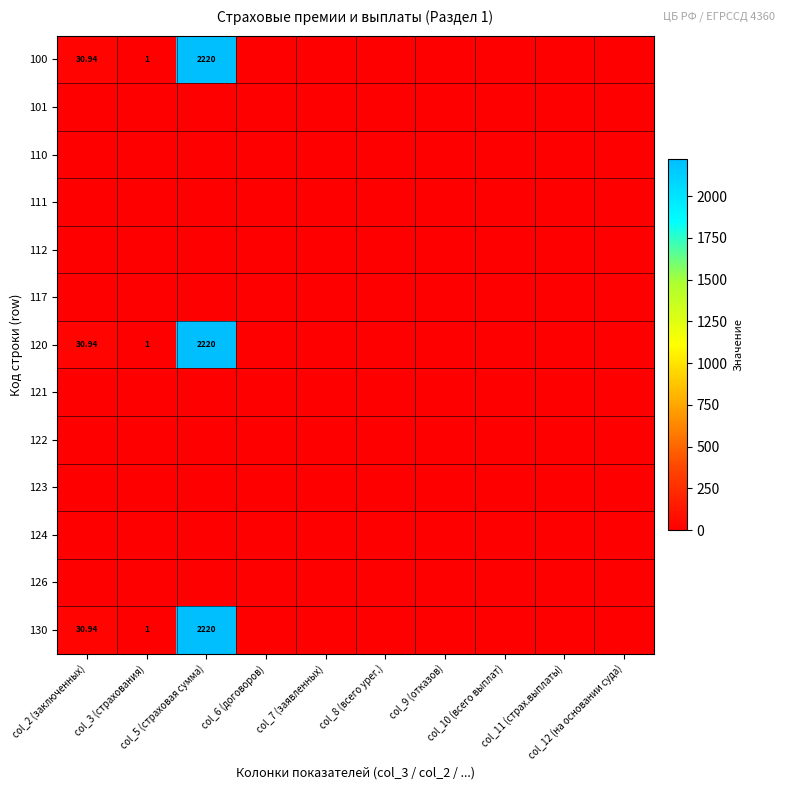

What is the sum of the 130 values at col_5 (страховая сумма) and col_6 (договоров)?

2220.0